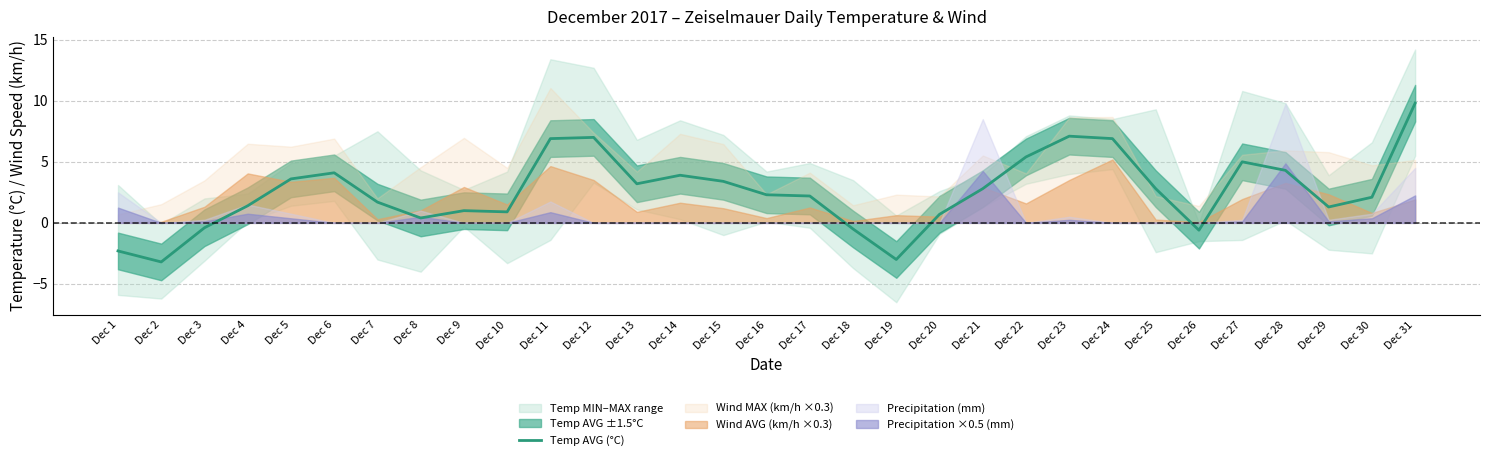

At which category does the data reach its first local peak?

Dec 6